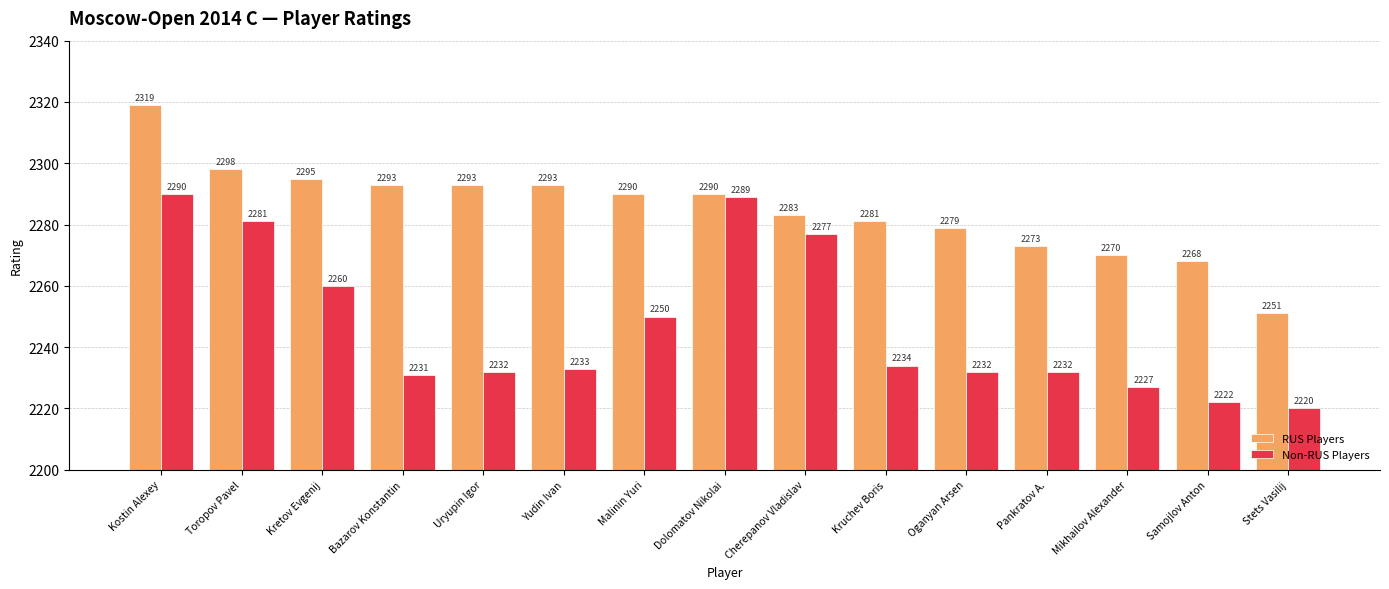

Which label corresponds to the smallest value in the chart?

Stets Vasilij